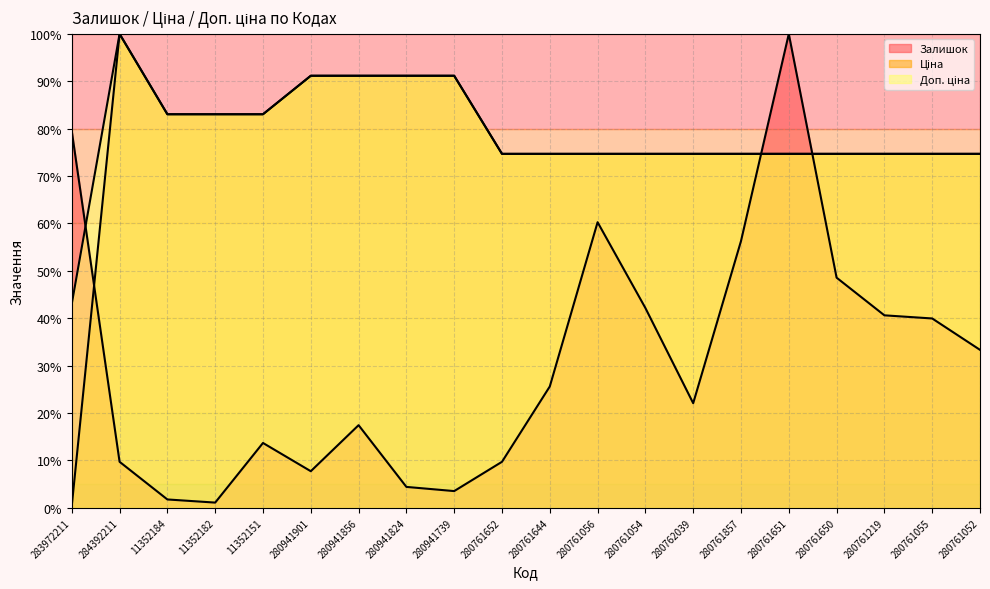

Which label corresponds to the largest value in the chart?

280761651